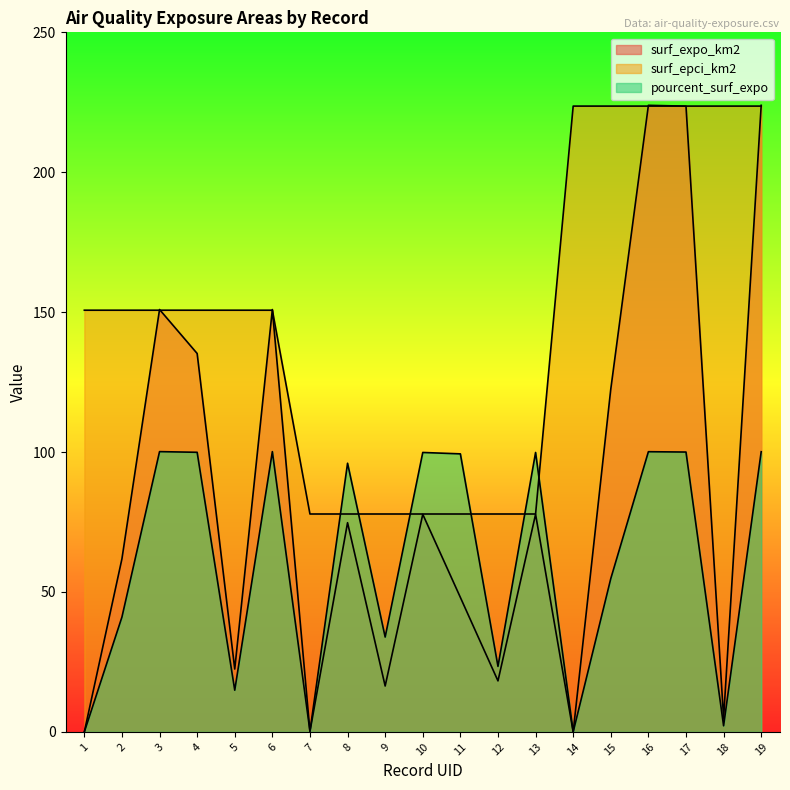

What is the sum of all pourcent_surf_expo values?

1166.0